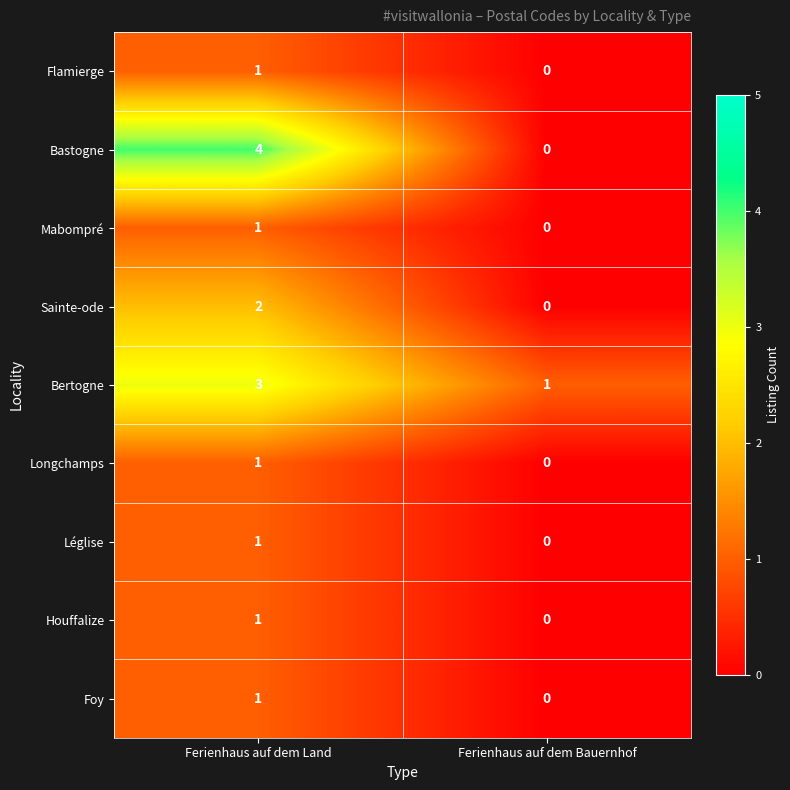

Is it true that Bertogne equals 3 at Ferienhaus auf dem Land?

True